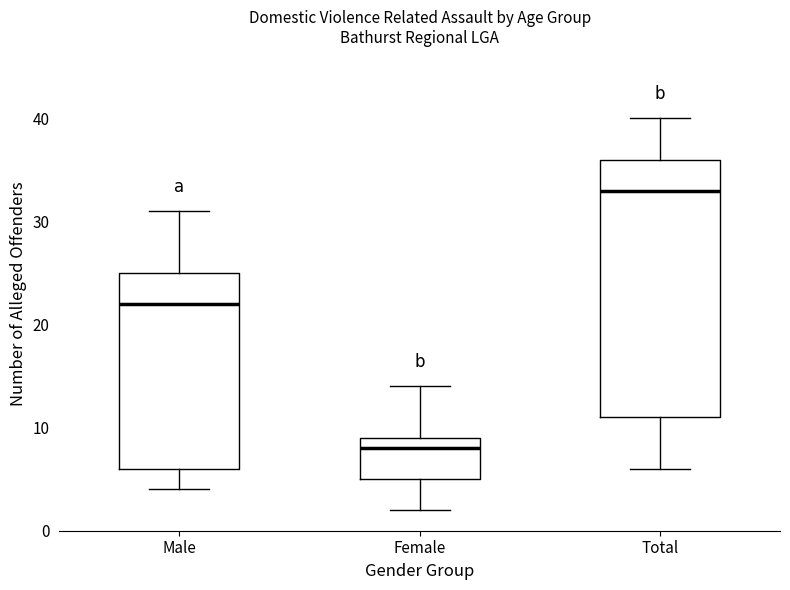

Reading left to right, read every box against the y-axis: the position of its median line, the range the box covers, and the ends of its whiskers. The values are not printed on the chart, so give them approximately, as read against the axis.

Male: median 22, box 6 to 25, whiskers 4 to 31
Female: median 8, box 5 to 9, whiskers 2 to 14
Total: median 33, box 11 to 36, whiskers 6 to 40